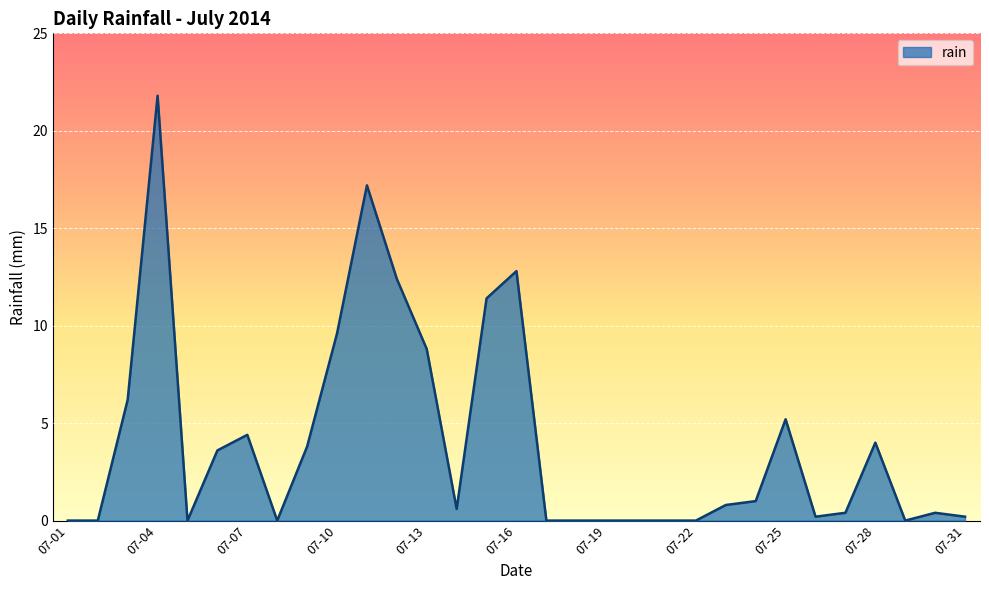

What is the greatest value displayed?

21.8